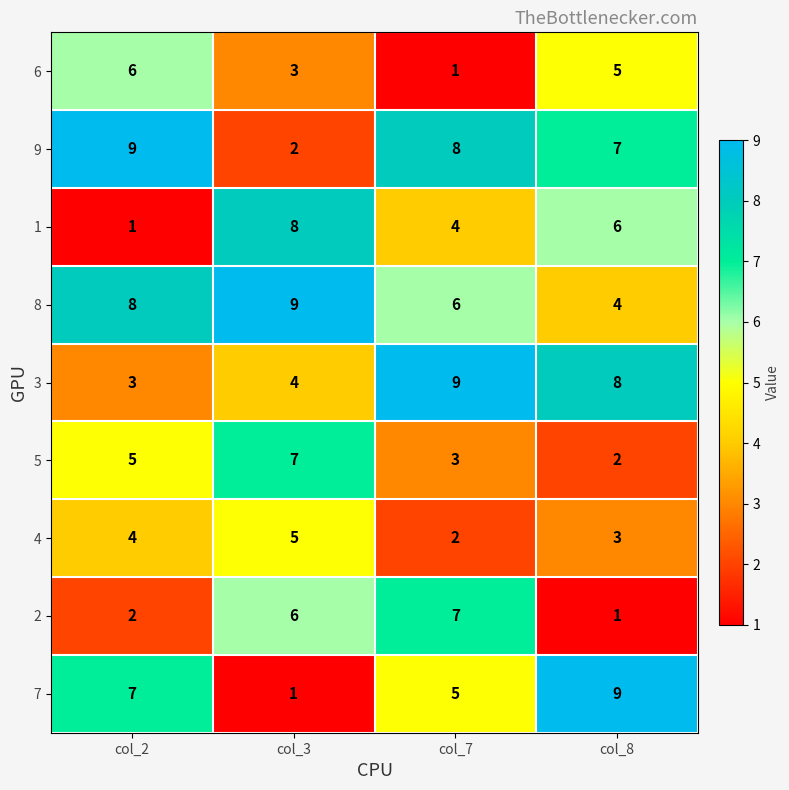

Rank the series at col_7 from highest to lowest value.

3, 9, 2, 8, 7, 1, 5, 4, 6